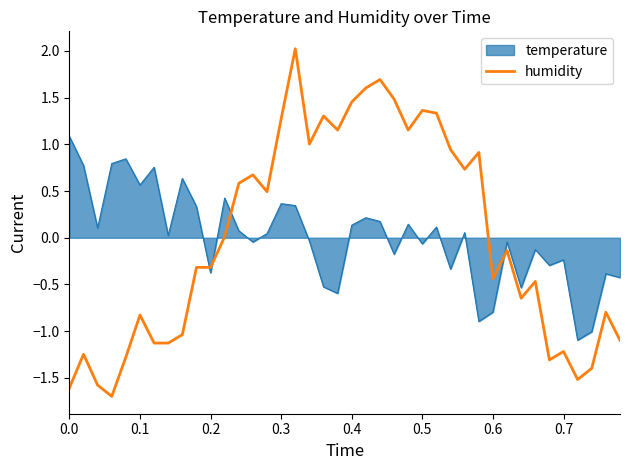

What is the highest value of the humidity series?

2.0